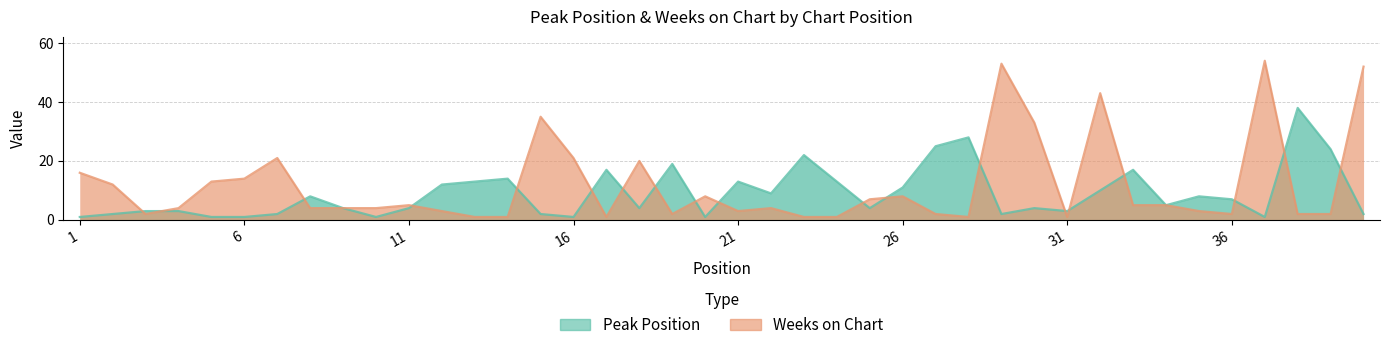

Where is the first local maximum for Weeks on Chart?

7